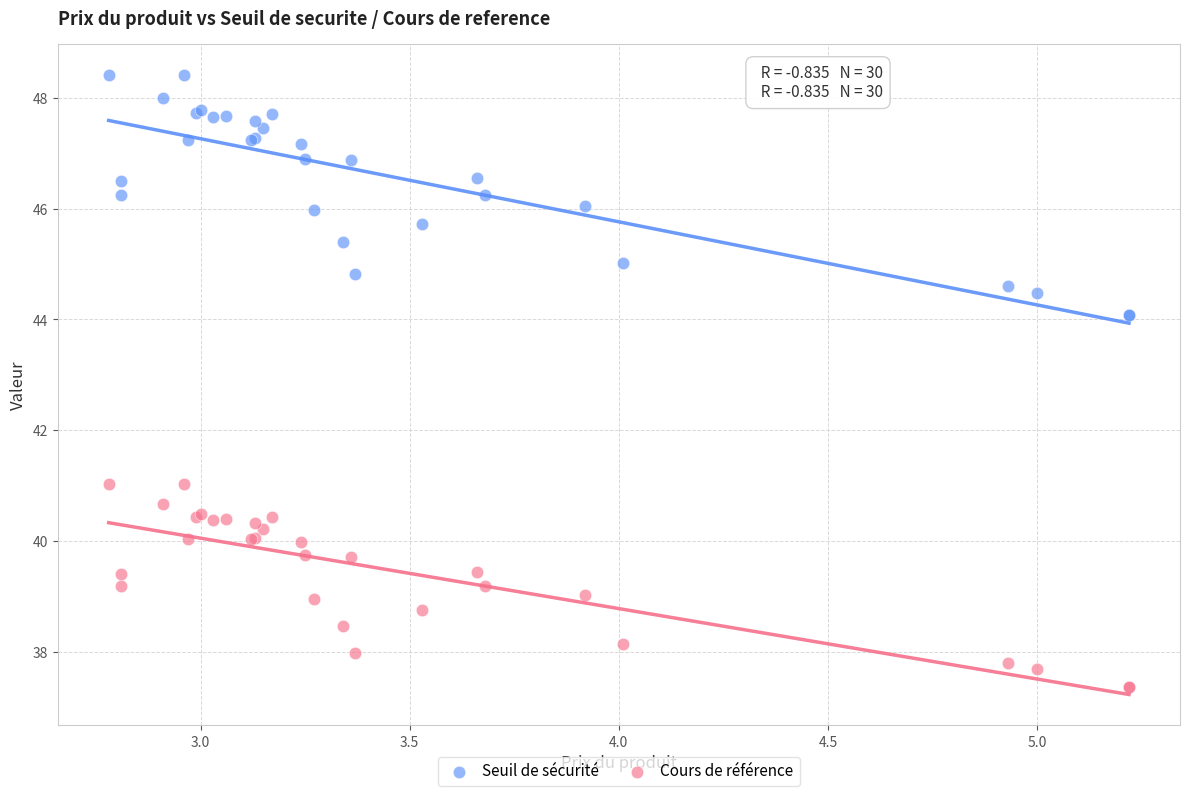

Which series has the largest Y range (max minus min)?

Seuil de sécurité